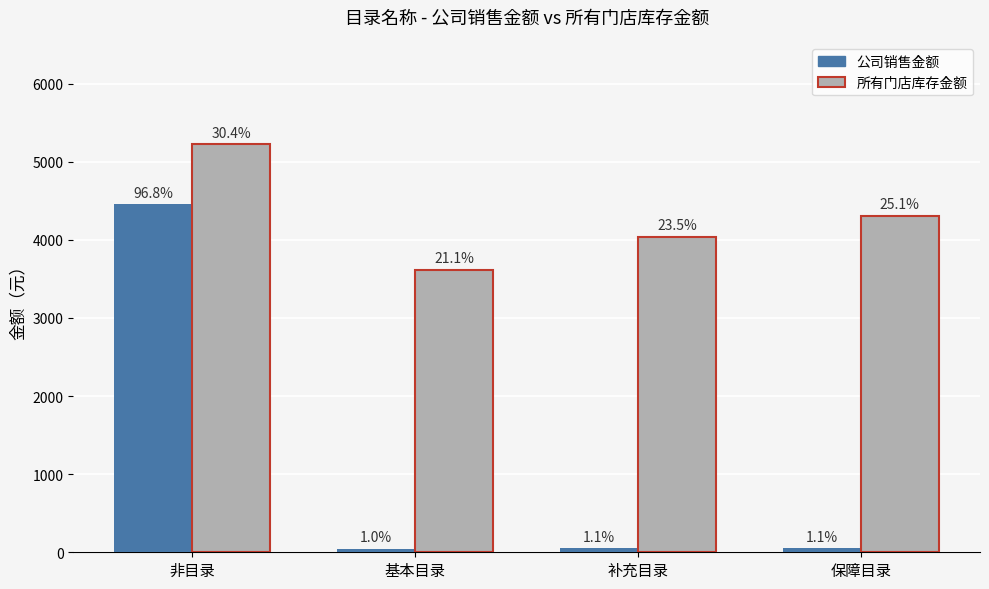

Reading right to left, list all the values displayed in this chart.

公司销售金额: 50.4	51.1	44.7	4454.7
所有门店库存金额: 4305.5	4033.8	3615.8	5221.4